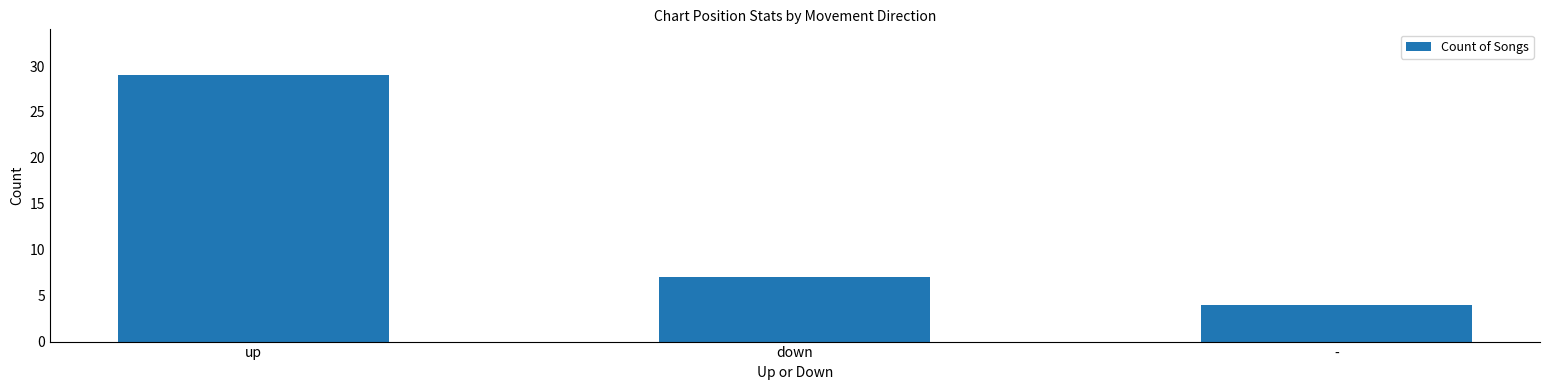

What is the change in value from up to down?

-22